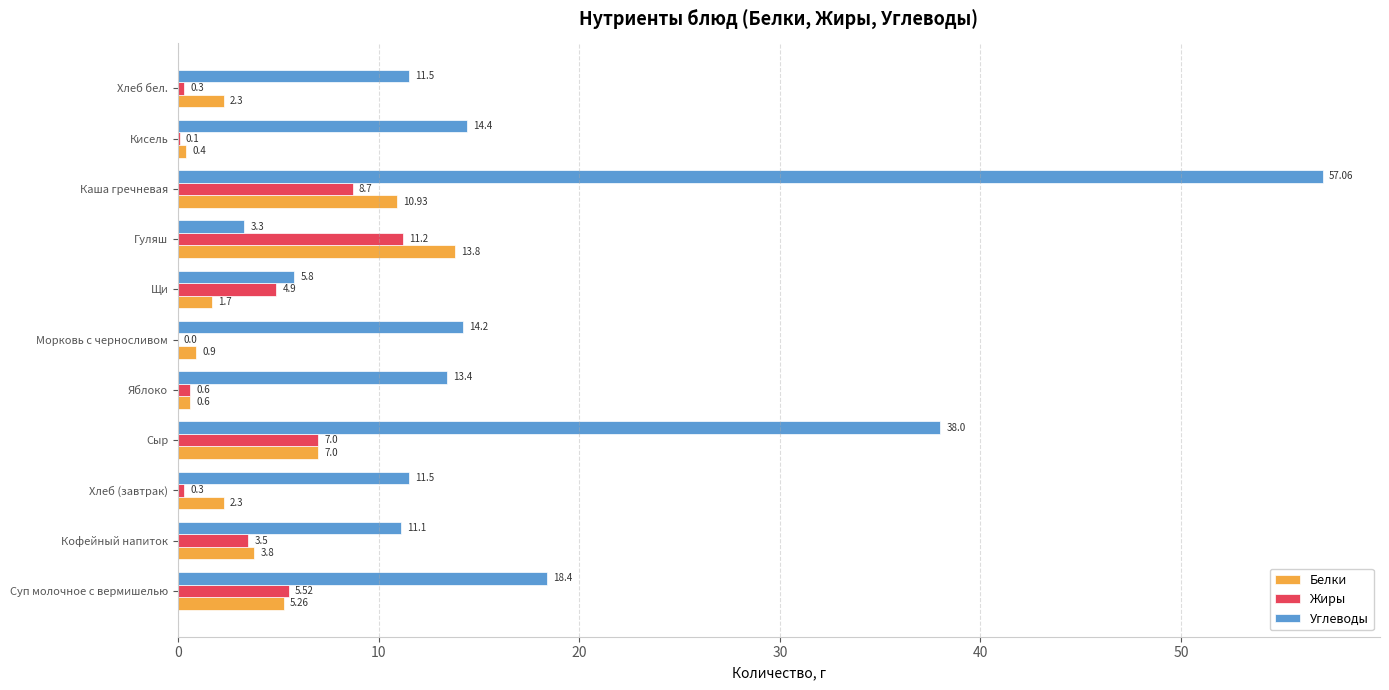

What are all the series names shown in the legend?

Белки, Жиры, Углеводы